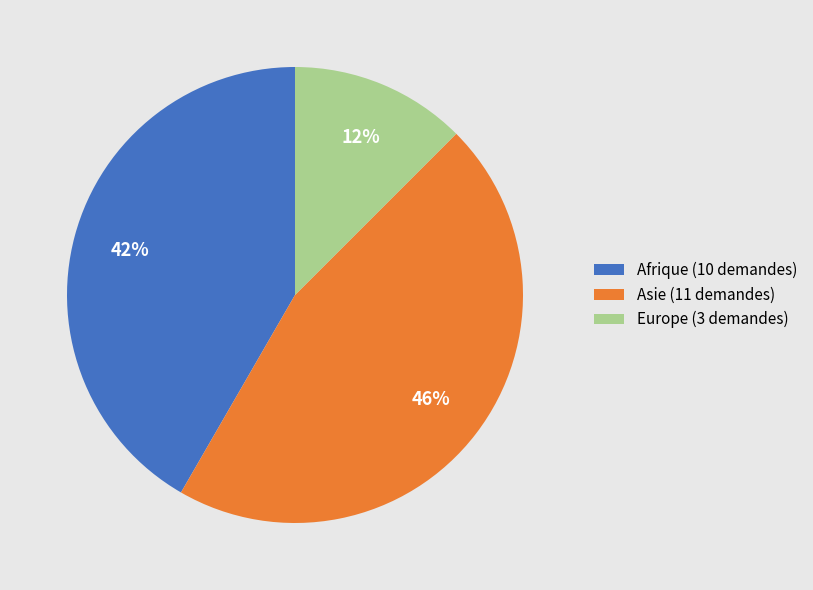

Approximately how many times larger is the value at Europe compared to Afrique?

0.3